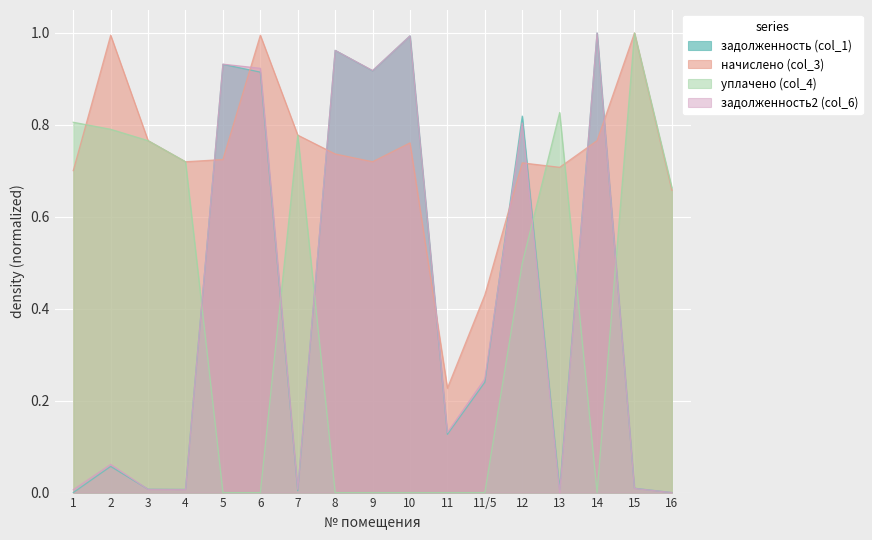

What is the label of the 13th point from the left?

12